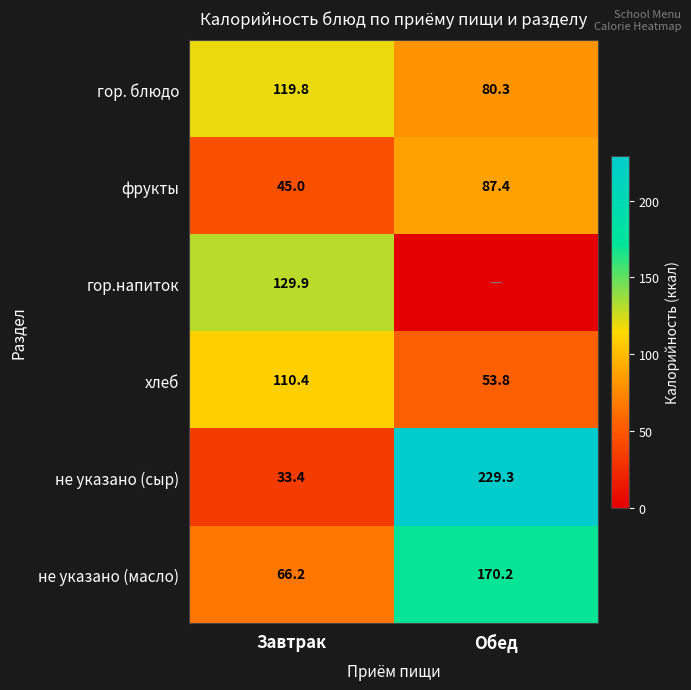

What is the lowest value of the хлеб series?

53.8